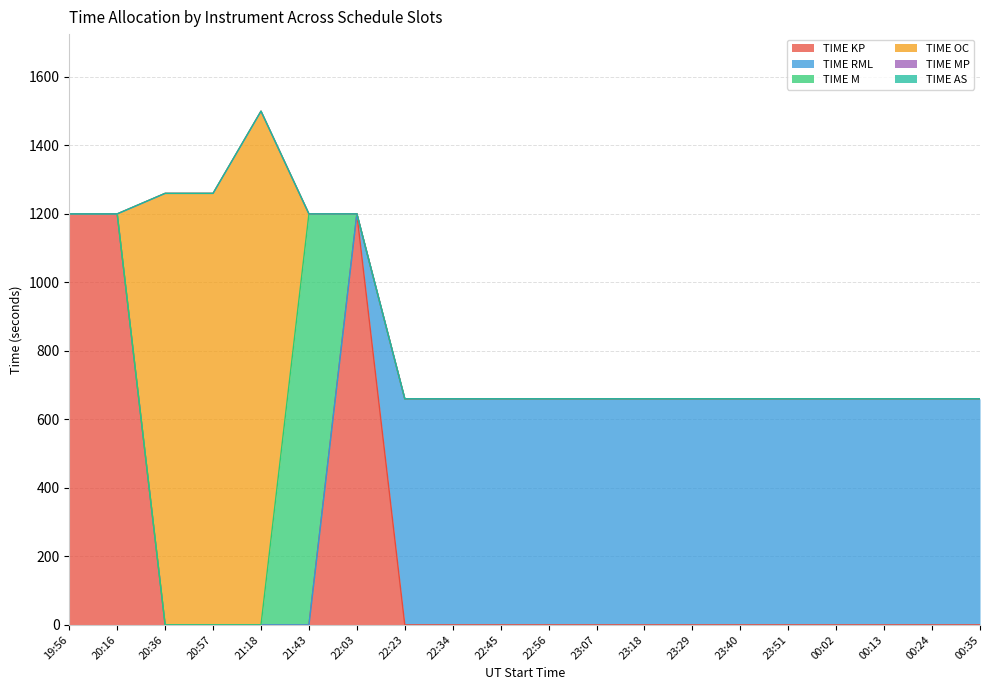

What is the spread (max minus min) of values at 22:03?

1200